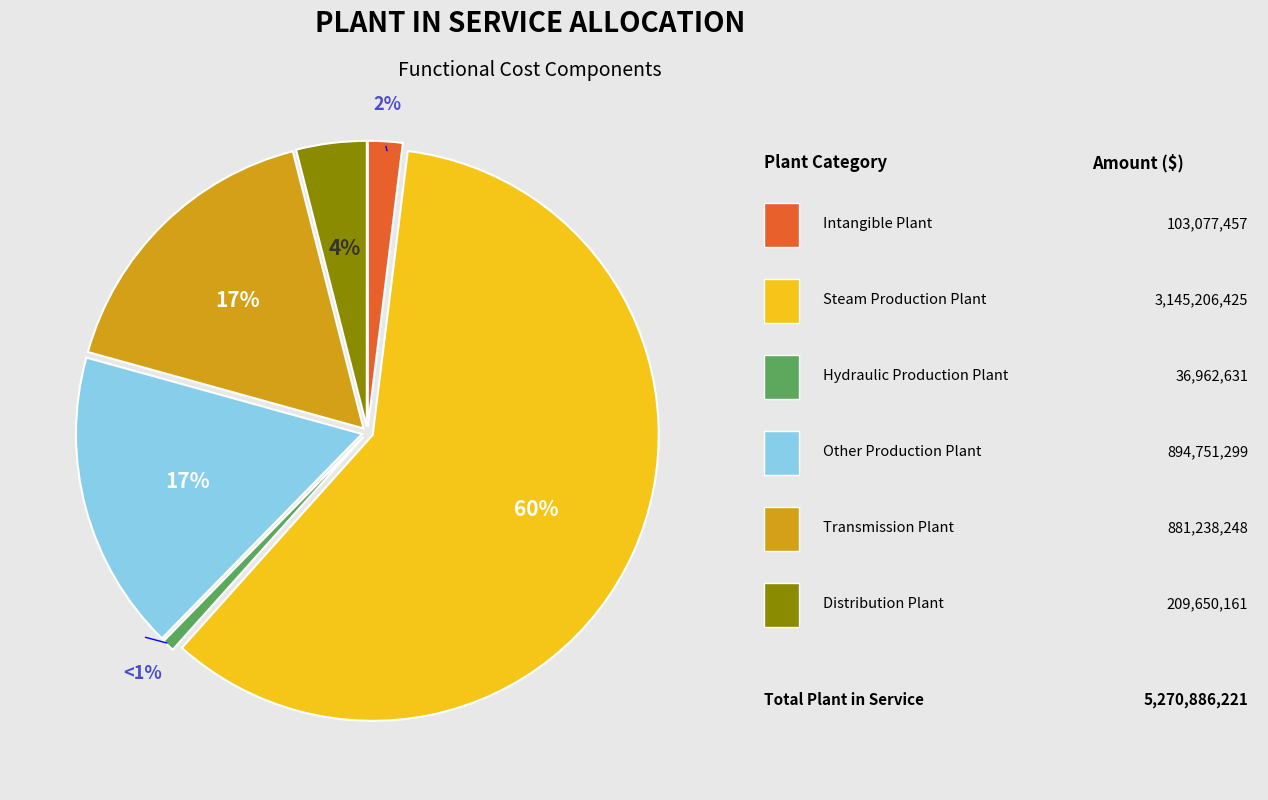

Is there a majority slice in this chart?

Yes